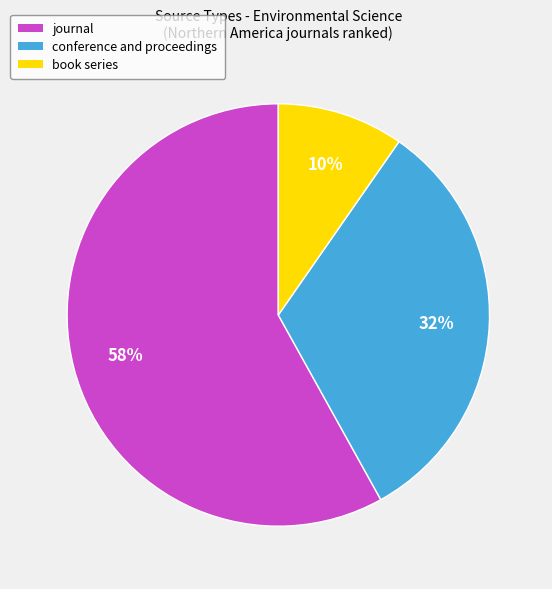

Is conference and proceedings the majority of the pie?

No